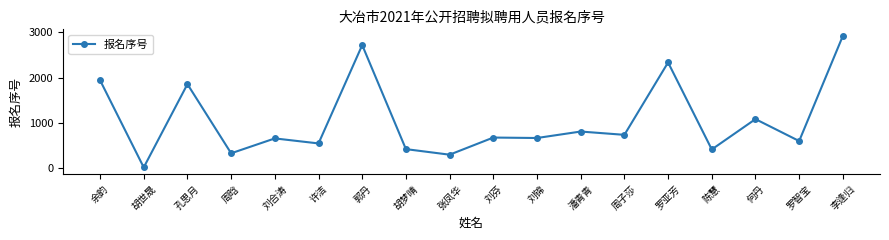

The value at 刘芬 is 674. True or false?

True